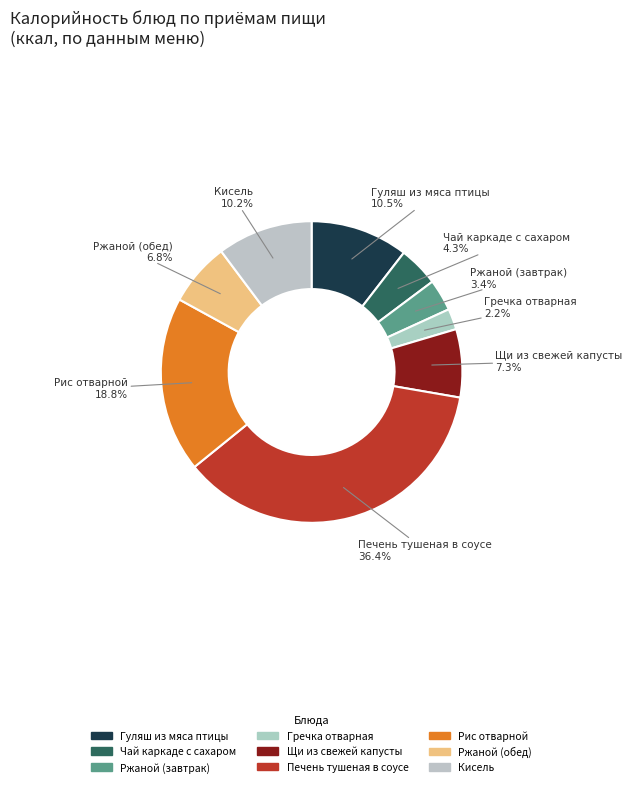

How many slices are in this pie chart?

9